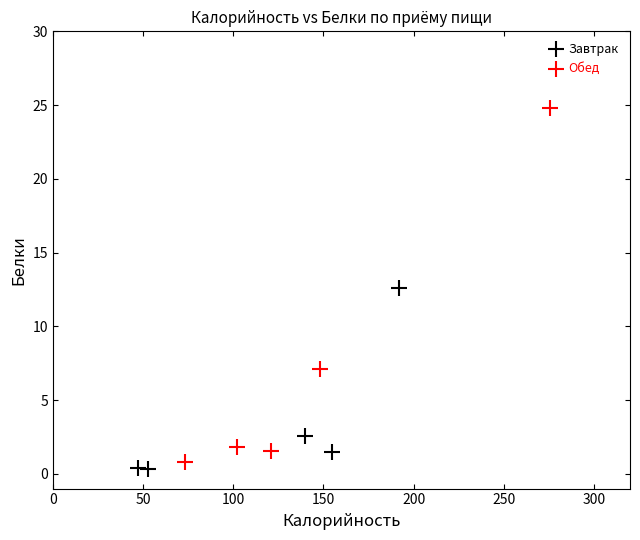

Which series reaches the maximum Y coordinate?

Обед